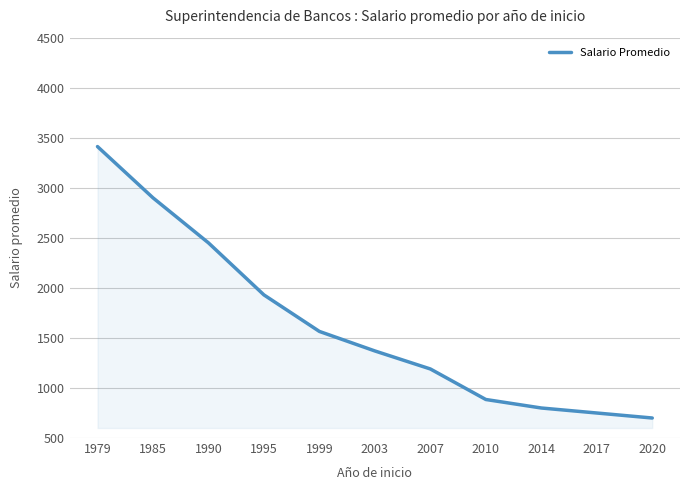

Reading left to right, transcribe all the data shown in this chart.

3412	2900	2450	1930	1565	1370	1190	885	800	750	700